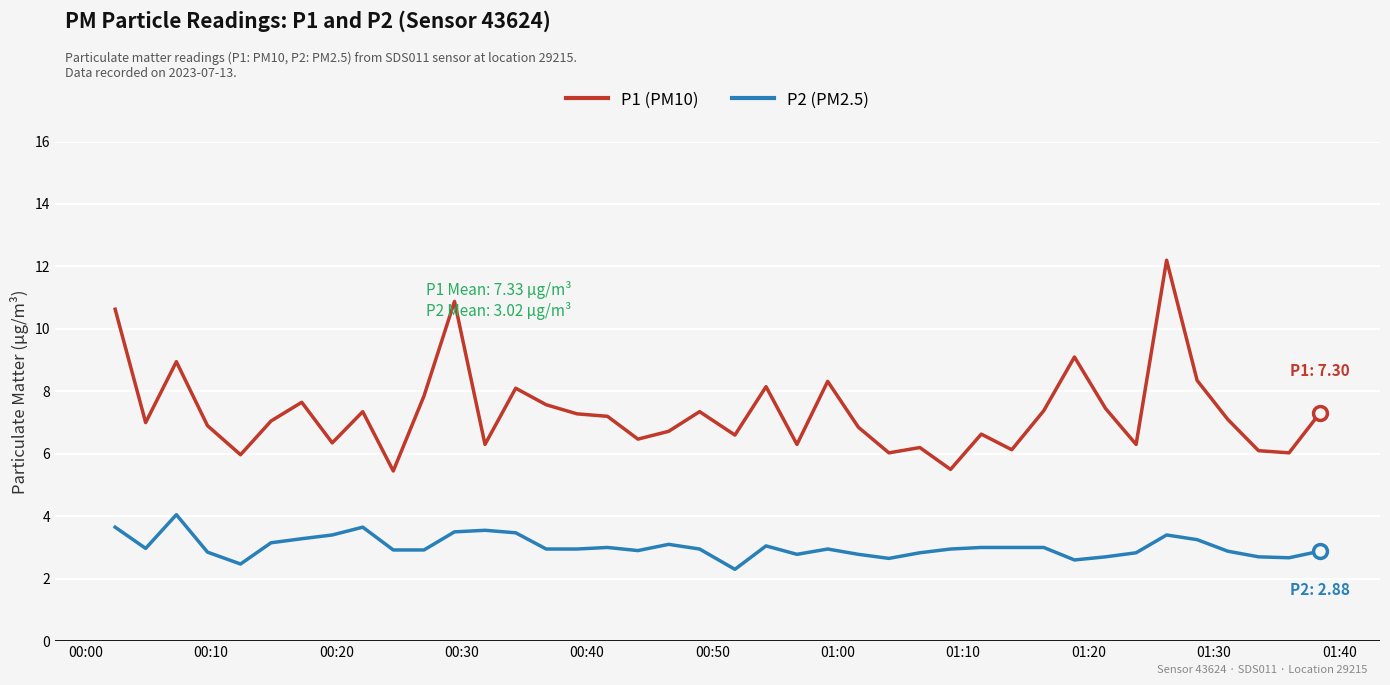

True or false: P2 (PM2.5) and P1 (PM10) intersect in this chart.

False